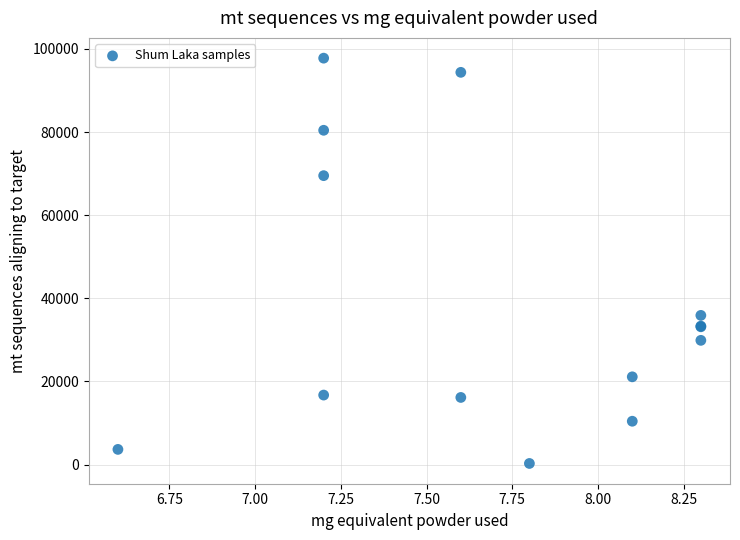

What Y value in the scatter plot is closest to 49028?

35896